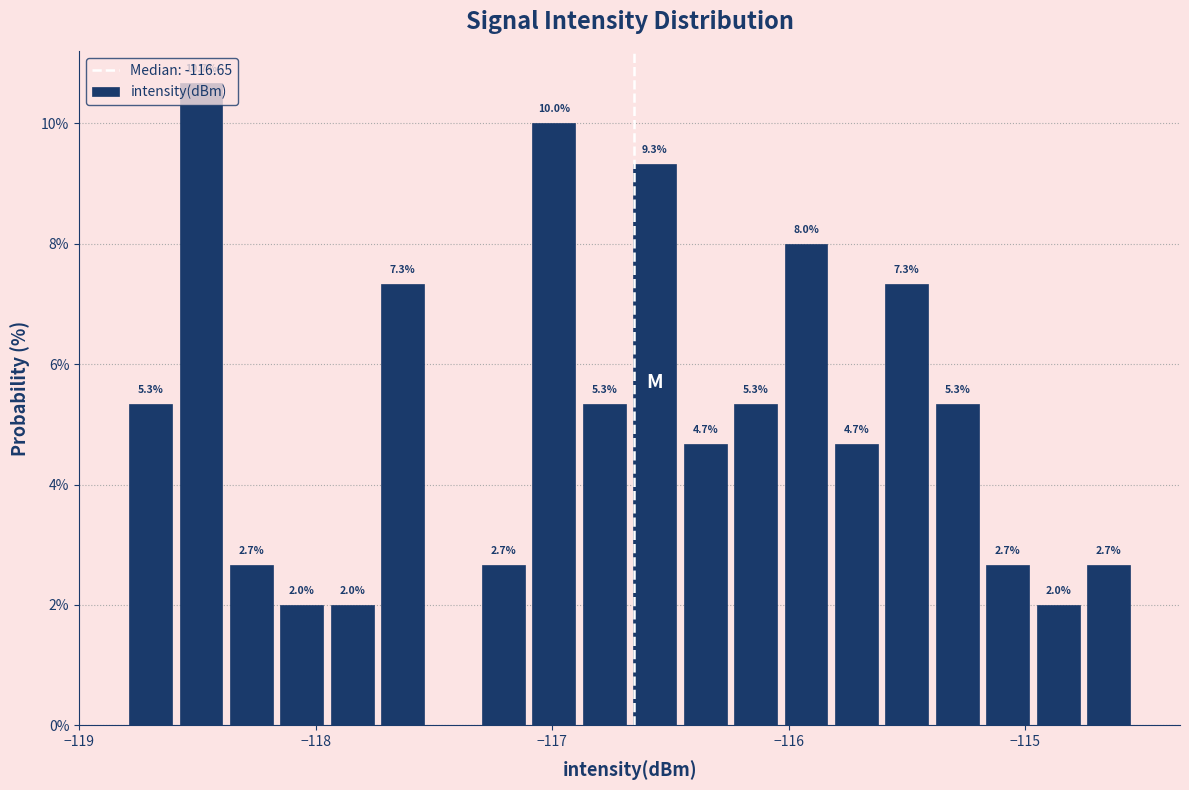

Read against the x-axis, roughly where is the centre of the tallest bar?

-118.5